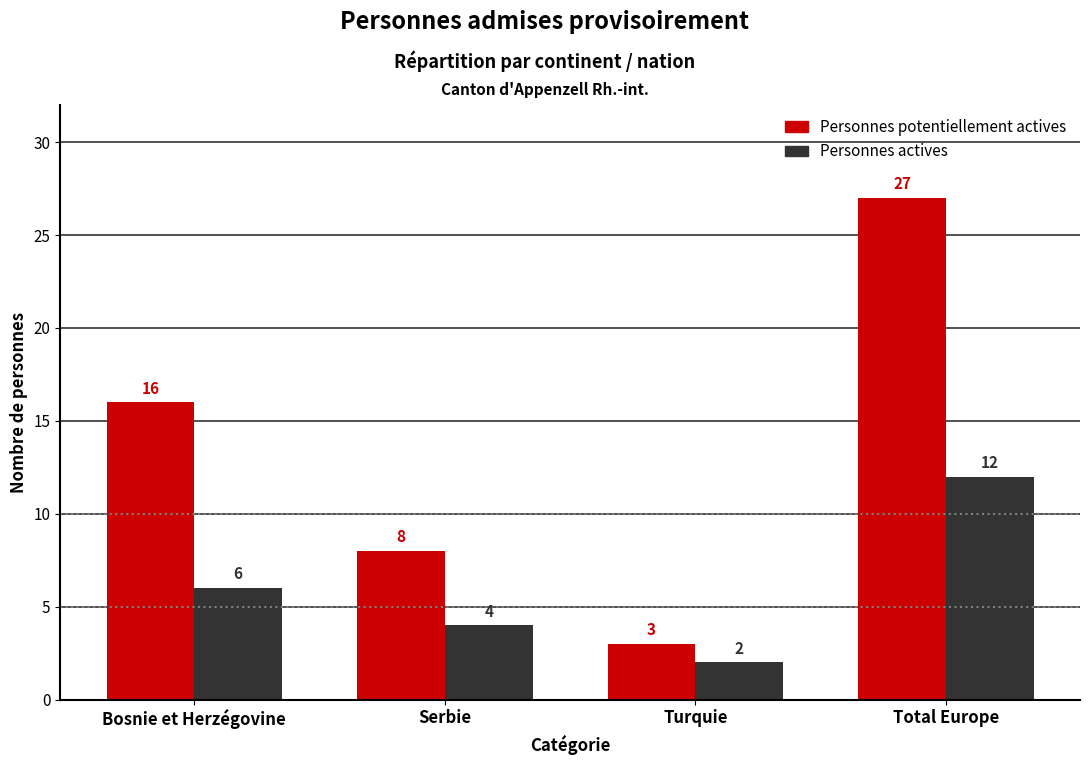

Reading left to right, extract all data points from this chart.

Personnes potentiellement actives: Bosnie et Herzégovine=16	Serbie=8	Turquie=3	Total Europe=27
Personnes actives: Bosnie et Herzégovine=6	Serbie=4	Turquie=2	Total Europe=12